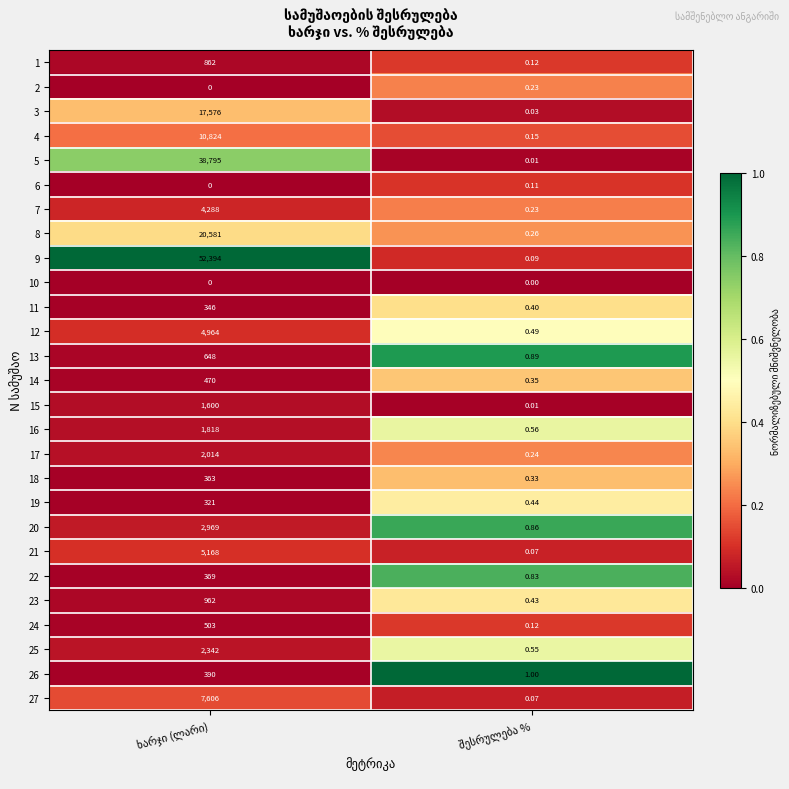

At which category is the sum across all series the highest?

შესრულება %